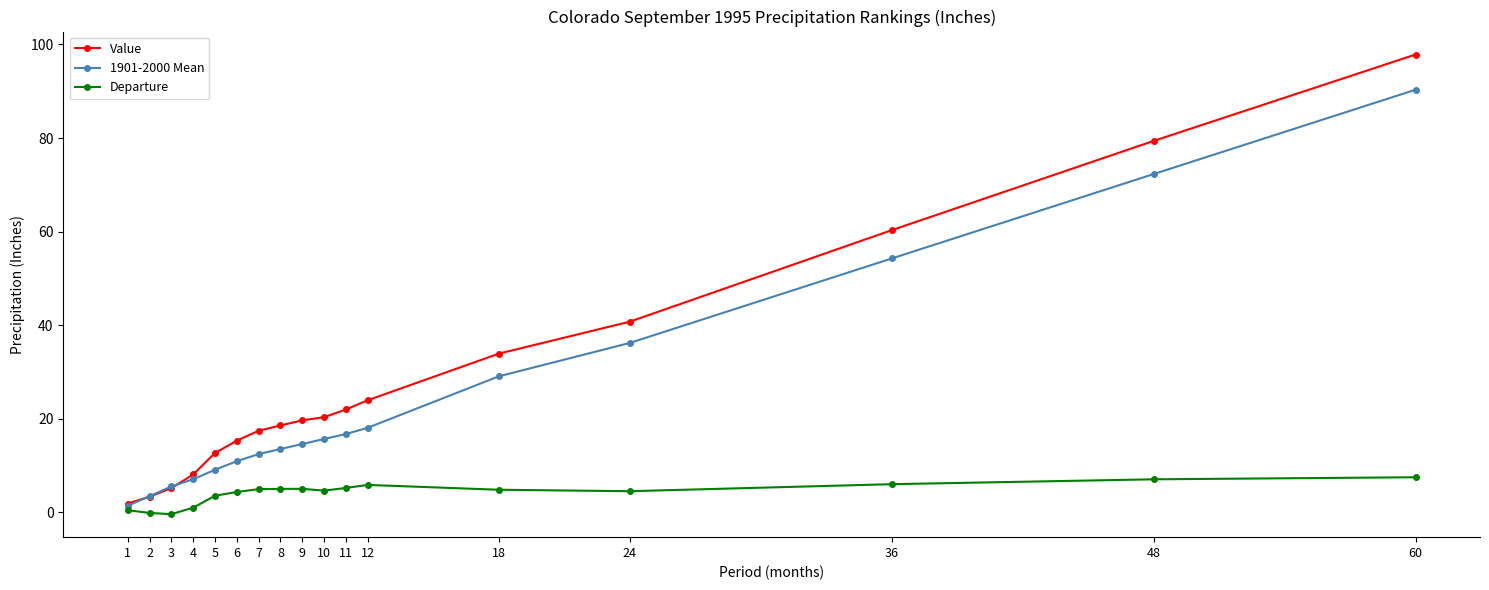

What is the value of the Value point at the 13th from the left?

33.9